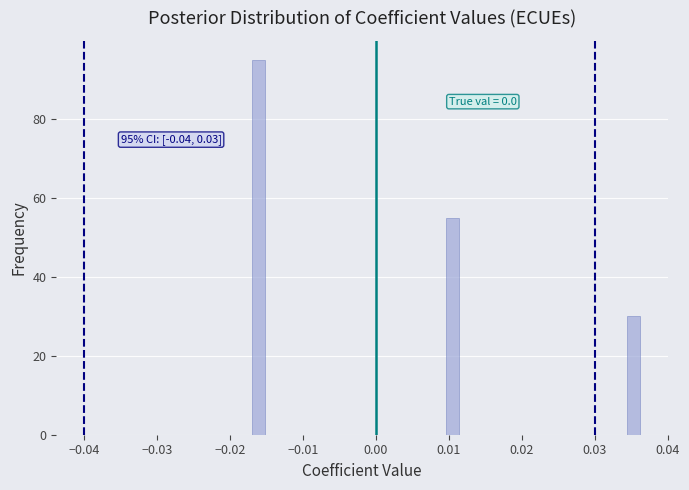

Read against the x-axis, roughly where is the centre of the tallest bar?

-0.016